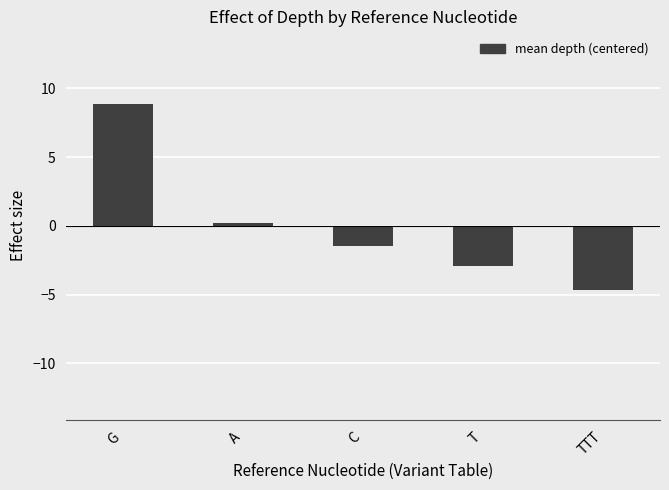

Read the value at A.

0.2